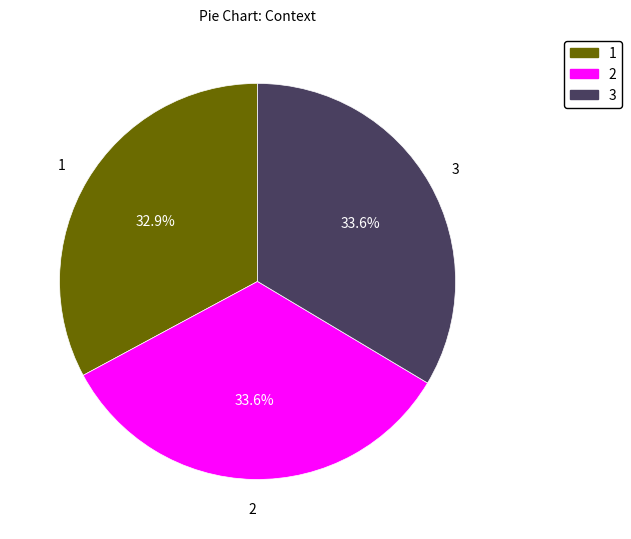

What is the ratio of the value at 1 to the value at 3?

1.0